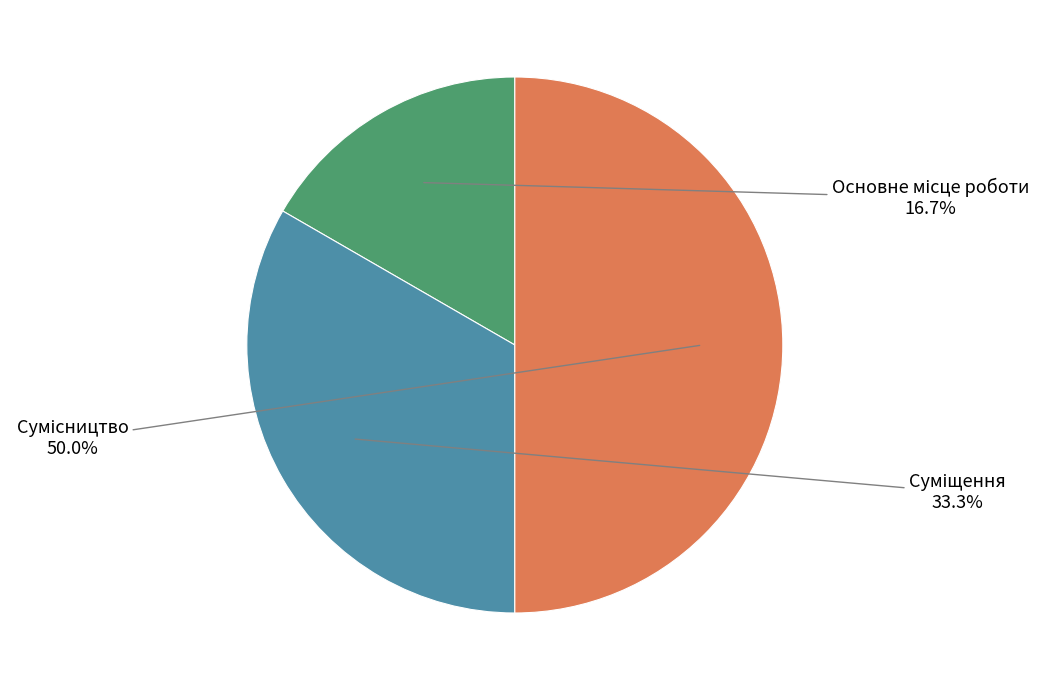

Is it true that Сумісництво is 40% of the pie?

False